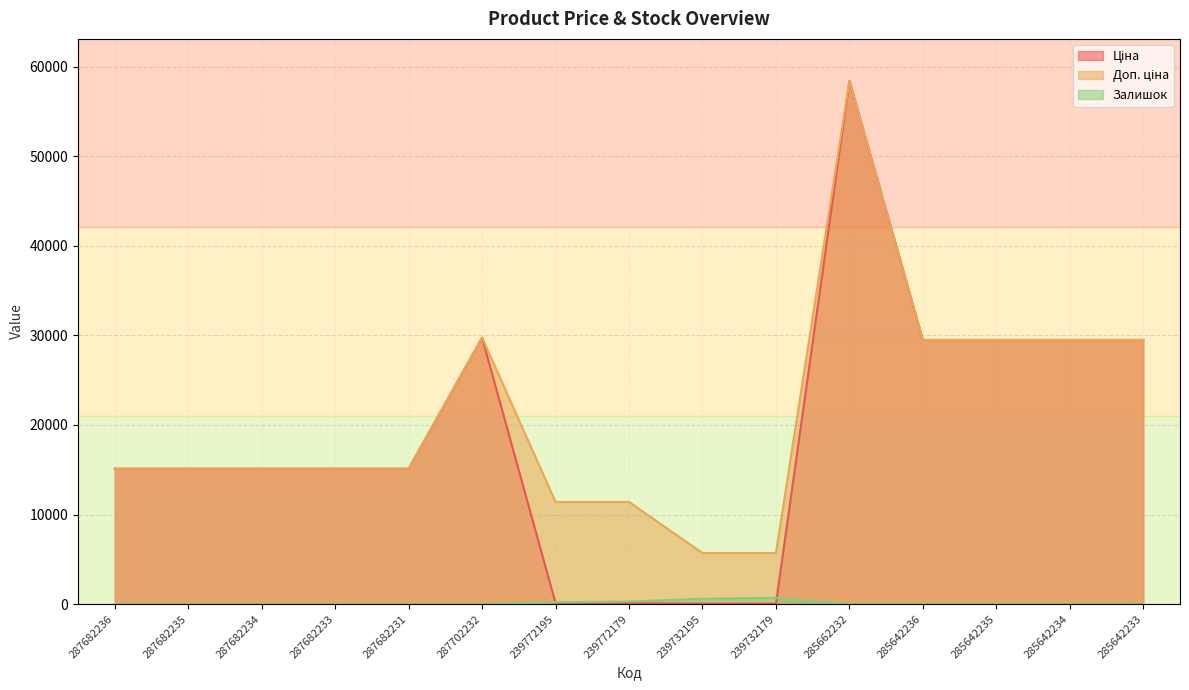

What position from the left is 285642234?

14